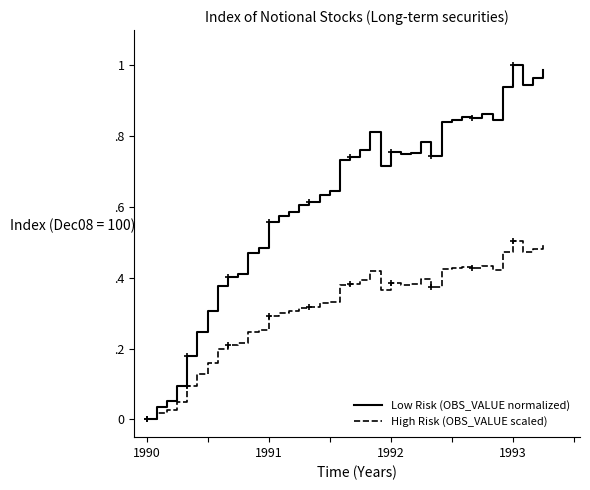

Is this an area chart (filled region under the line)?

No